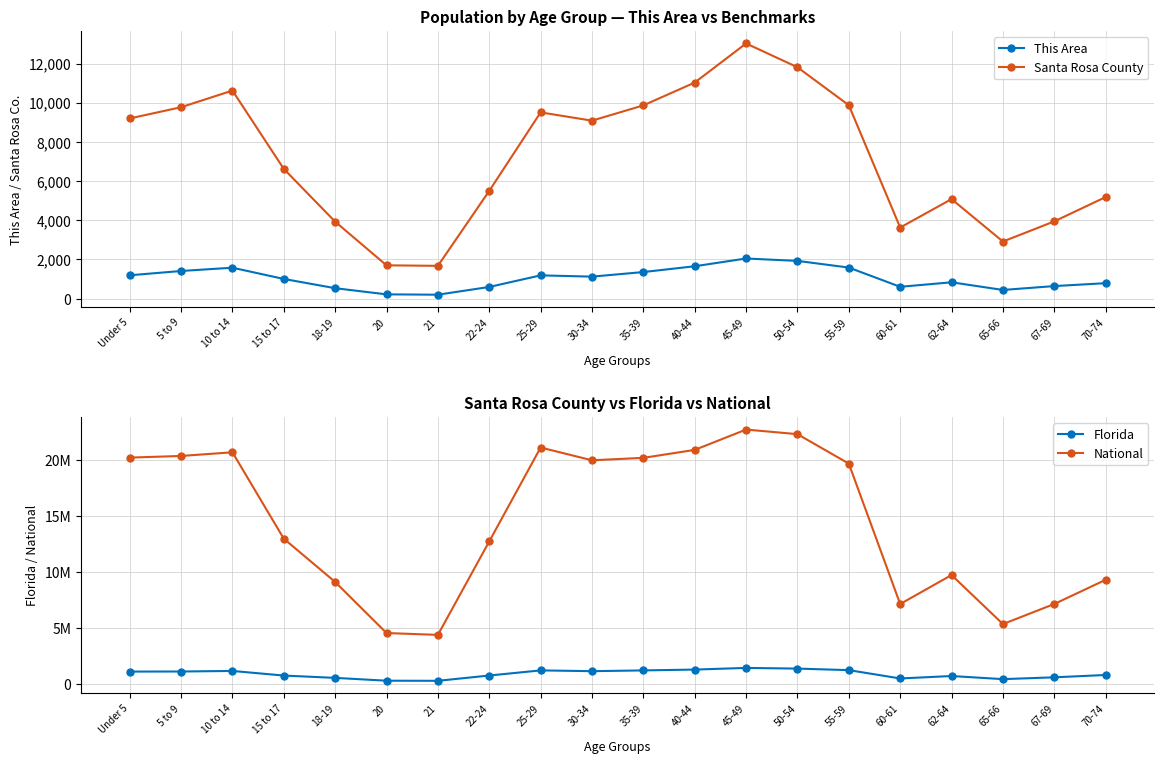

Reading right to left, extract all data points from this chart.

This Area: 789	641	443	834	604	1586	1926	2049	1653	1357	1123	1188	596	201	218	533	1005	1579	1411	1192
Santa Rosa County: 5185	3943	2915	5080	3629	9872	11810	13025	11029	9864	9084	9507	5501	1674	1700	3928	6622	10620	9770	9197
Florida: 768707	561316	397917	676499	458751	1202418	1340291	1401202	1252787	1178467	1110318	1179227	722126	248602	258030	510899	717483	1130847	1080255	1073506
National: 9278166	7115361	5319902	9704197	7113727	19664805	22298125	22708591	20890964	20179642	19962099	21101849	12712576	4354294	4519129	9086089	12954254	20677194	20348657	20201362